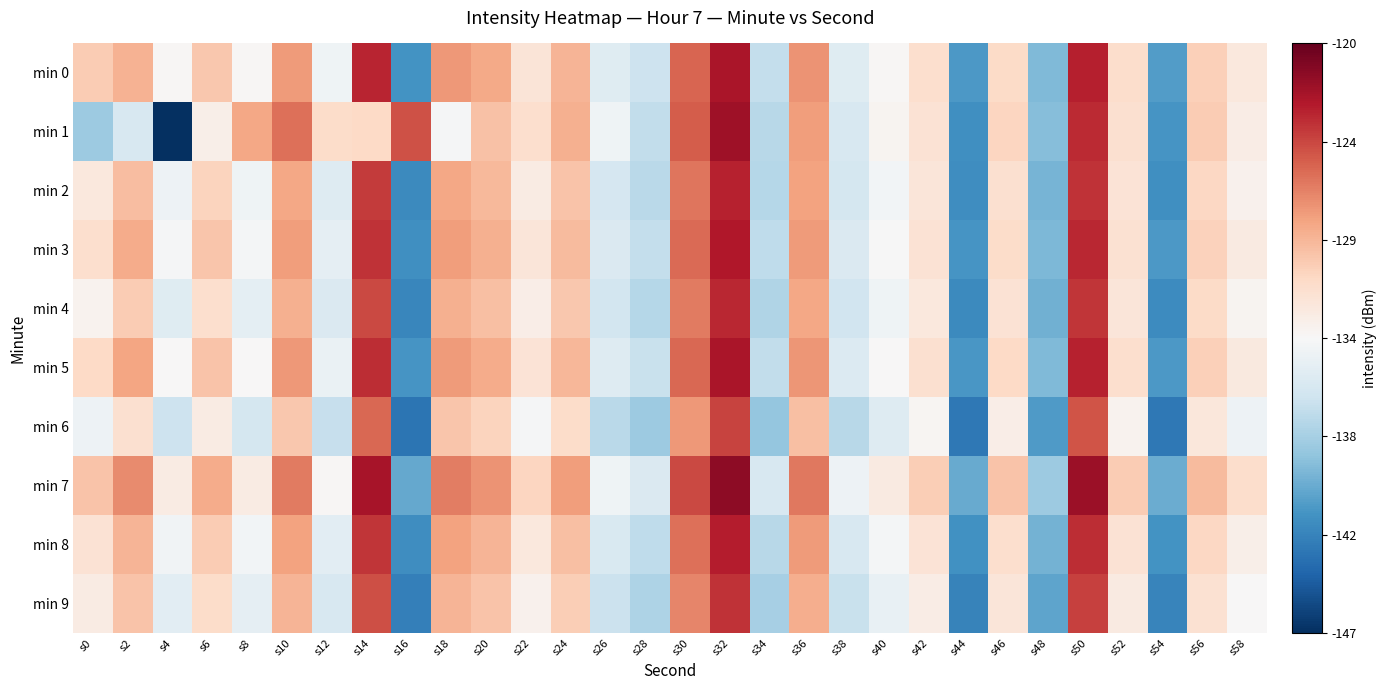

Reading left to right, extract all data points from this chart.

min 0: s0=-130.1	s2=-128.8	s4=-133.4	s6=-129.9	s8=-133.3	s10=-127.7	s12=-134.0	s14=-123.3	s16=-141.5	s18=-127.6	s20=-128.3	s22=-131.8	s24=-129.0	s26=-135.1	s28=-136.3	s30=-125.7	s32=-122.5	s34=-136.7	s36=-127.4	s38=-135.2	s40=-133.4	s42=-131.2	s44=-141.2	s46=-130.9	s48=-139.5	s50=-123.0	s52=-131.1	s54=-141.1	s56=-130.2	s58=-132.1
min 1: s0=-138.4	s2=-135.7	s4=-147.2	s6=-132.7	s8=-128.3	s10=-126.1	s12=-131.0	s14=-130.8	s16=-124.9	s18=-133.7	s20=-129.5	s22=-131.2	s24=-128.7	s26=-134.1	s28=-136.8	s30=-125.3	s32=-122.1	s34=-137.2	s36=-127.9	s38=-135.7	s40=-133.1	s42=-131.5	s44=-141.8	s46=-130.6	s48=-139.2	s50=-123.4	s52=-131.3	s54=-141.5	s56=-130.1	s58=-132.5
min 2: s0=-132.1	s2=-129.3	s4=-134.2	s6=-130.5	s8=-134.1	s10=-128.3	s12=-135.2	s14=-124.1	s16=-142.1	s18=-128.3	s20=-129.1	s22=-132.4	s24=-129.7	s26=-135.8	s28=-137.1	s30=-126.3	s32=-123.1	s34=-137.4	s36=-128.1	s38=-135.9	s40=-133.9	s42=-131.9	s44=-141.9	s46=-131.3	s48=-139.8	s50=-123.7	s52=-131.7	s54=-141.8	s56=-130.7	s58=-132.9
min 3: s0=-131.2	s2=-128.5	s4=-133.7	s6=-129.8	s8=-133.8	s10=-127.9	s12=-134.7	s14=-123.7	s16=-141.8	s18=-127.9	s20=-128.7	s22=-131.9	s24=-129.2	s26=-135.4	s28=-136.7	s30=-125.9	s32=-122.7	s34=-136.9	s36=-127.7	s38=-135.5	s40=-133.6	s42=-131.5	s44=-141.5	s46=-131.0	s48=-139.6	s50=-123.3	s52=-131.4	s54=-141.3	s56=-130.4	s58=-132.3
min 4: s0=-133.0	s2=-130.1	s4=-135.1	s6=-131.2	s8=-134.8	s10=-128.7	s12=-135.5	s14=-124.6	s16=-142.3	s18=-128.7	s20=-129.4	s22=-132.6	s24=-129.9	s26=-136.0	s28=-137.3	s30=-126.5	s32=-123.3	s34=-137.6	s36=-128.3	s38=-136.1	s40=-134.1	s42=-132.1	s44=-142.1	s46=-131.5	s48=-140.0	s50=-123.9	s52=-131.9	s54=-142.0	s56=-130.9	s58=-133.1
min 5: s0=-130.8	s2=-128.2	s4=-133.5	s6=-129.6	s8=-133.5	s10=-127.6	s12=-134.4	s14=-123.5	s16=-141.5	s18=-127.7	s20=-128.5	s22=-131.7	s24=-129.0	s26=-135.2	s28=-136.5	s30=-125.7	s32=-122.5	s34=-136.8	s36=-127.5	s38=-135.3	s40=-133.4	s42=-131.3	s44=-141.4	s46=-130.8	s48=-139.5	s50=-123.1	s52=-131.2	s54=-141.2	s56=-130.3	s58=-132.2
min 6: s0=-134.2	s2=-131.3	s4=-136.3	s6=-132.4	s8=-135.9	s10=-129.9	s12=-136.6	s14=-125.7	s16=-143.4	s18=-129.8	s20=-130.5	s22=-133.7	s24=-131.0	s26=-137.1	s28=-138.4	s30=-127.6	s32=-124.4	s34=-138.7	s36=-129.4	s38=-137.2	s40=-135.2	s42=-133.2	s44=-143.2	s46=-132.6	s48=-141.1	s50=-125.0	s52=-133.0	s54=-143.1	s56=-132.0	s58=-134.2
min 7: s0=-129.7	s2=-127.1	s4=-132.4	s6=-128.5	s8=-132.4	s10=-126.5	s12=-133.3	s14=-122.4	s16=-140.4	s18=-126.6	s20=-127.4	s22=-130.6	s24=-127.9	s26=-134.1	s28=-135.4	s30=-124.6	s32=-121.4	s34=-135.7	s36=-126.4	s38=-134.2	s40=-132.3	s42=-130.2	s44=-140.3	s46=-129.7	s48=-138.4	s50=-122.0	s52=-130.1	s54=-140.2	s56=-129.2	s58=-131.1
min 8: s0=-131.5	s2=-128.9	s4=-134.0	s6=-130.1	s8=-133.9	s10=-128.1	s12=-134.9	s14=-123.9	s16=-141.9	s18=-128.1	s20=-128.9	s22=-132.1	s24=-129.4	s26=-135.6	s28=-136.9	s30=-126.1	s32=-122.9	s34=-137.2	s36=-127.8	s38=-135.7	s40=-133.8	s42=-131.7	s44=-141.7	s46=-131.2	s48=-139.9	s50=-123.5	s52=-131.6	s54=-141.6	s56=-130.7	s58=-132.7
min 9: s0=-132.4	s2=-129.7	s4=-134.9	s6=-131.0	s8=-134.7	s10=-128.9	s12=-135.7	s14=-124.8	s16=-142.7	s18=-128.9	s20=-129.7	s22=-132.9	s24=-130.2	s26=-136.4	s28=-137.7	s30=-126.9	s32=-123.7	s34=-138.0	s36=-128.6	s38=-136.5	s40=-134.5	s42=-132.5	s44=-142.5	s46=-131.9	s48=-140.6	s50=-124.3	s52=-132.3	s54=-142.4	s56=-131.4	s58=-133.5